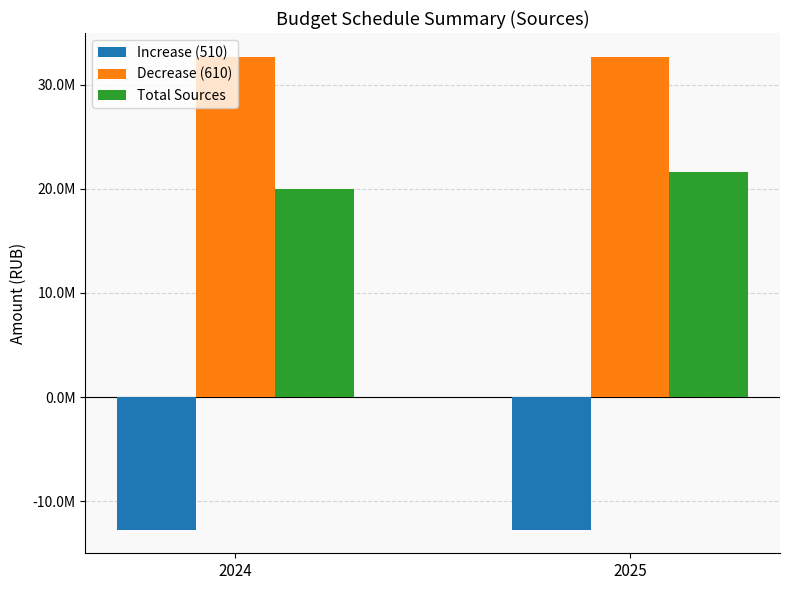

The value of Total Sources at 2024 is 19949284.8. True or false?

True